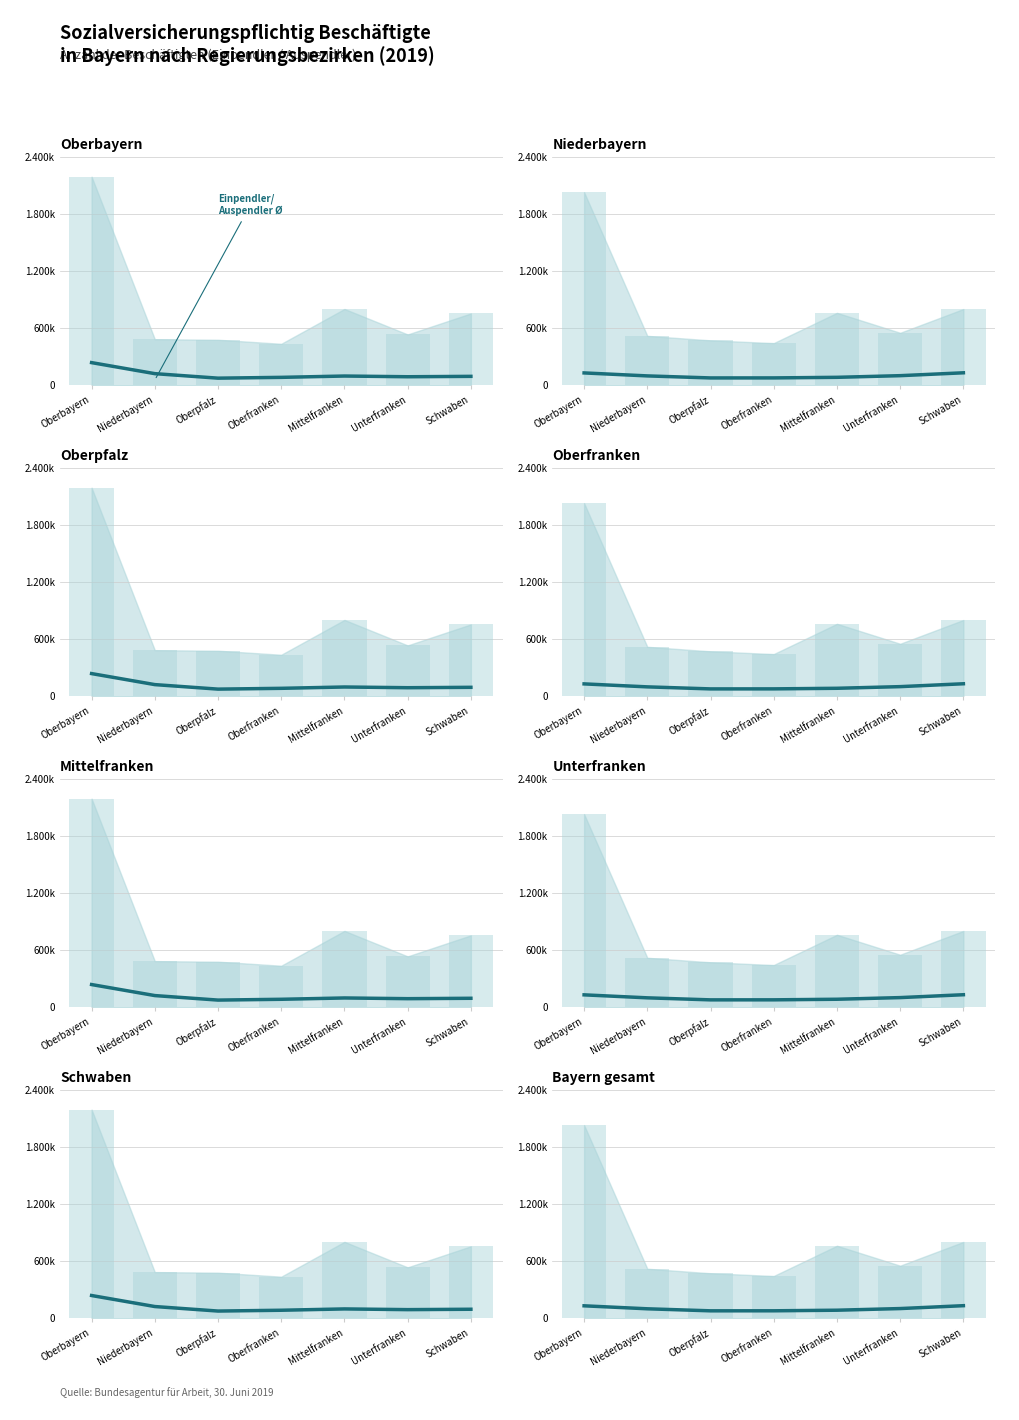

Are the bars grouped side by side (vs. stacked)?

No